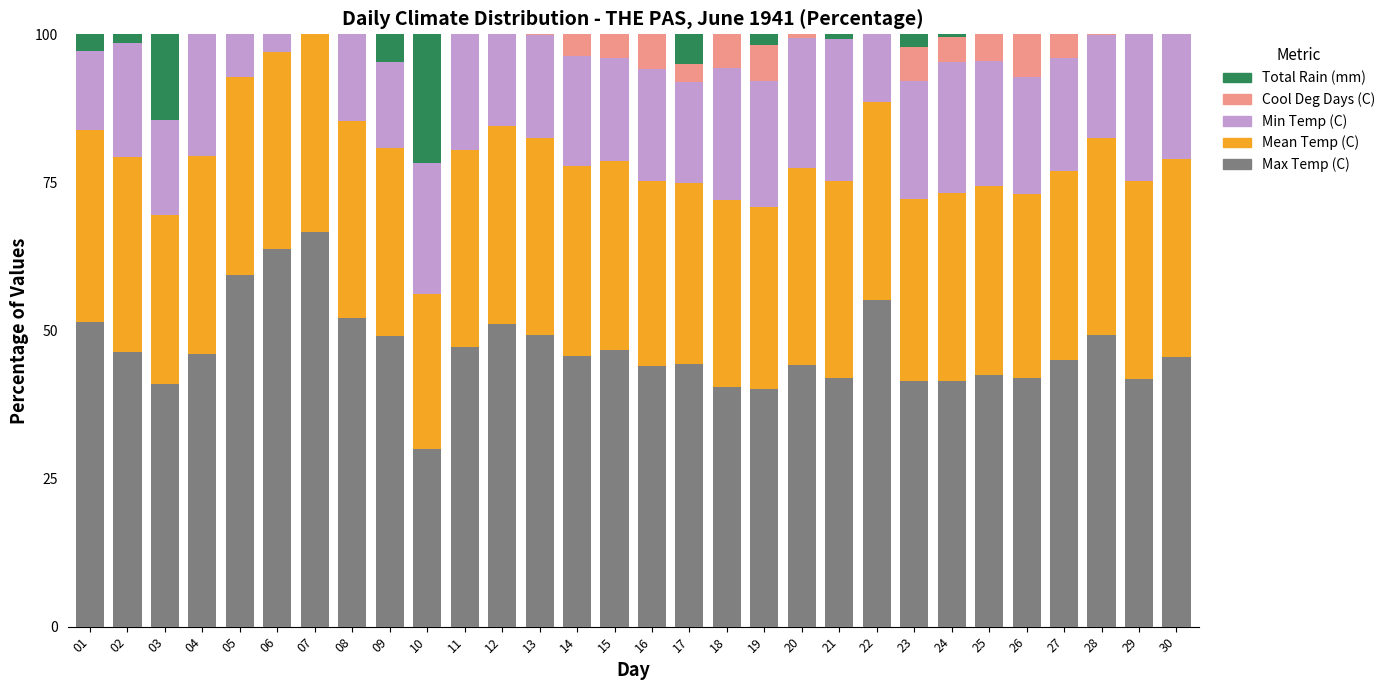

What is the highest value of the Max Temp (C) series?

66.7